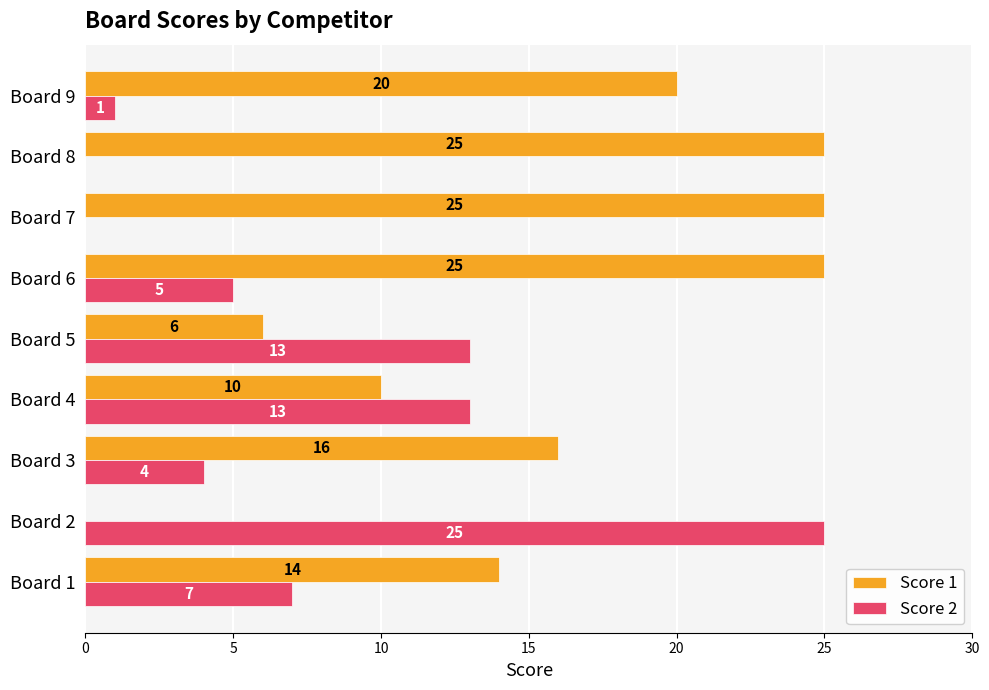

True or false: Score 2 has a value of 17 at Board 7.

False